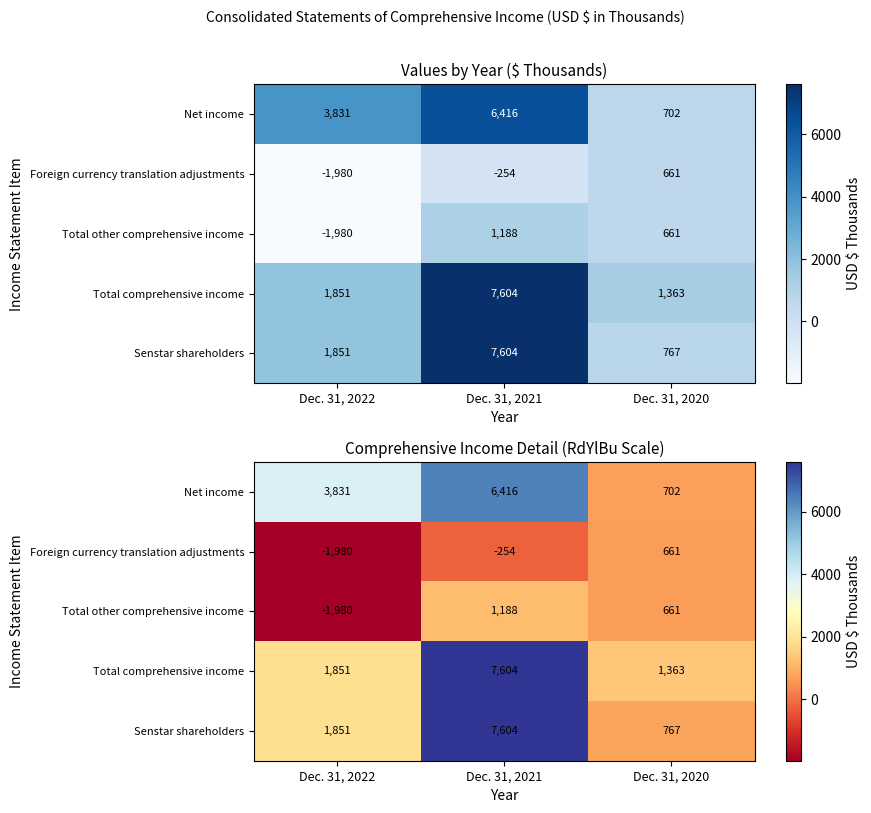

What is the maximum value for Total other comprehensive income?

1188